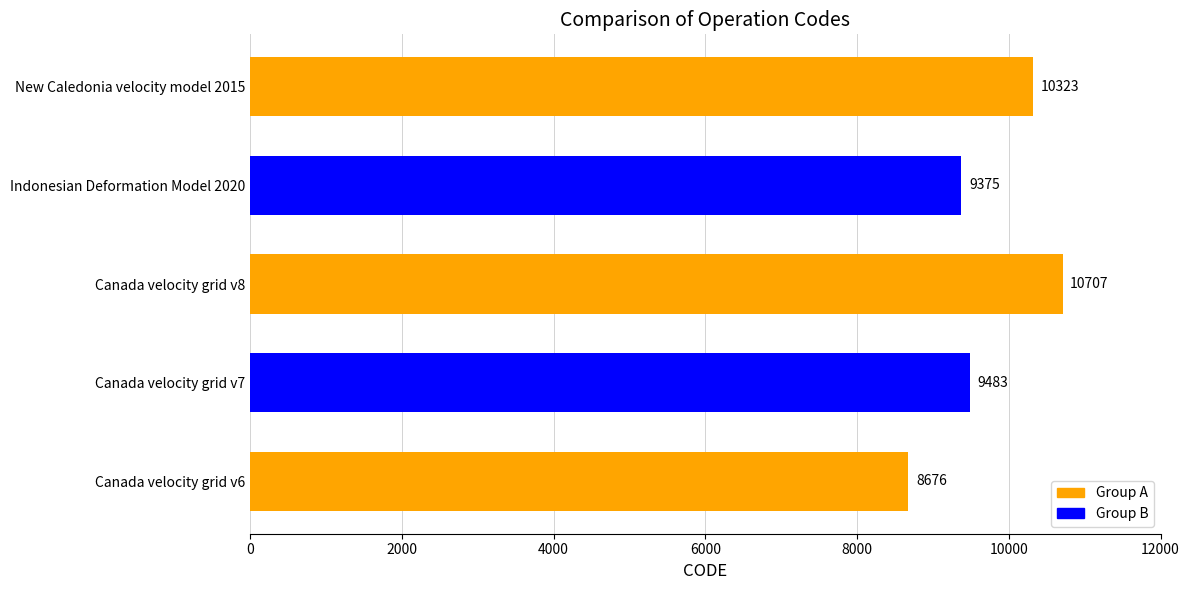

Approximately how many times larger is the value at Canada velocity grid v7 compared to Canada velocity grid v8?

0.9